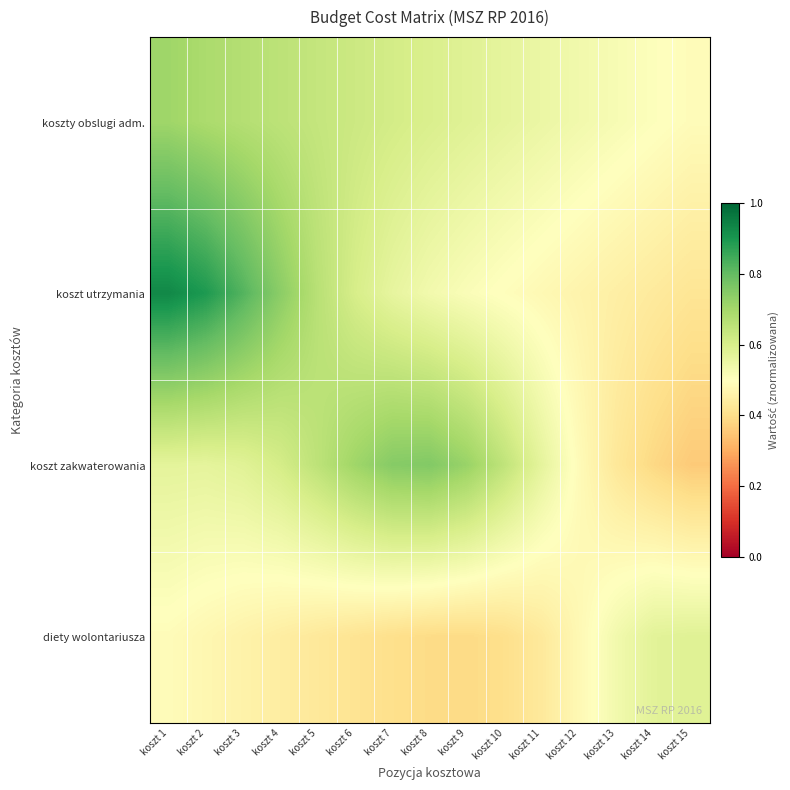

At how many categories does at least one series exceed 0?

15